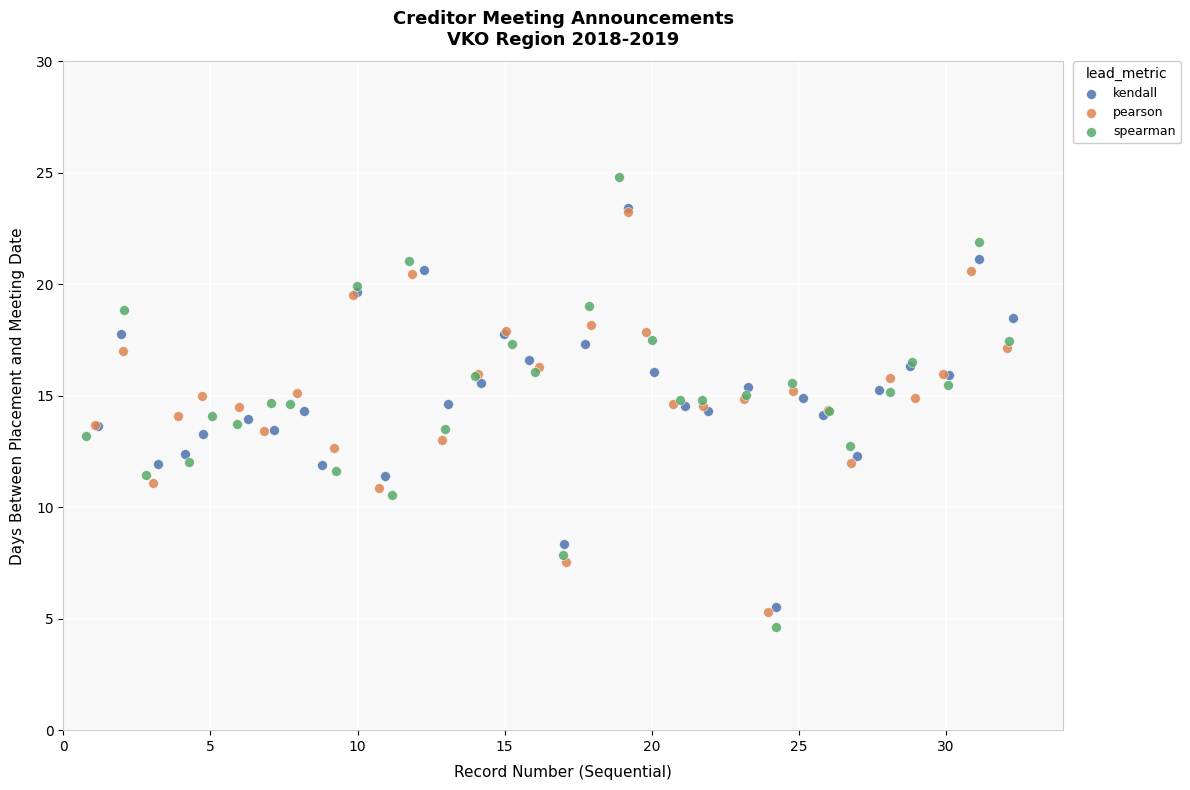

What are all the series names shown in the legend?

kendall, pearson, spearman